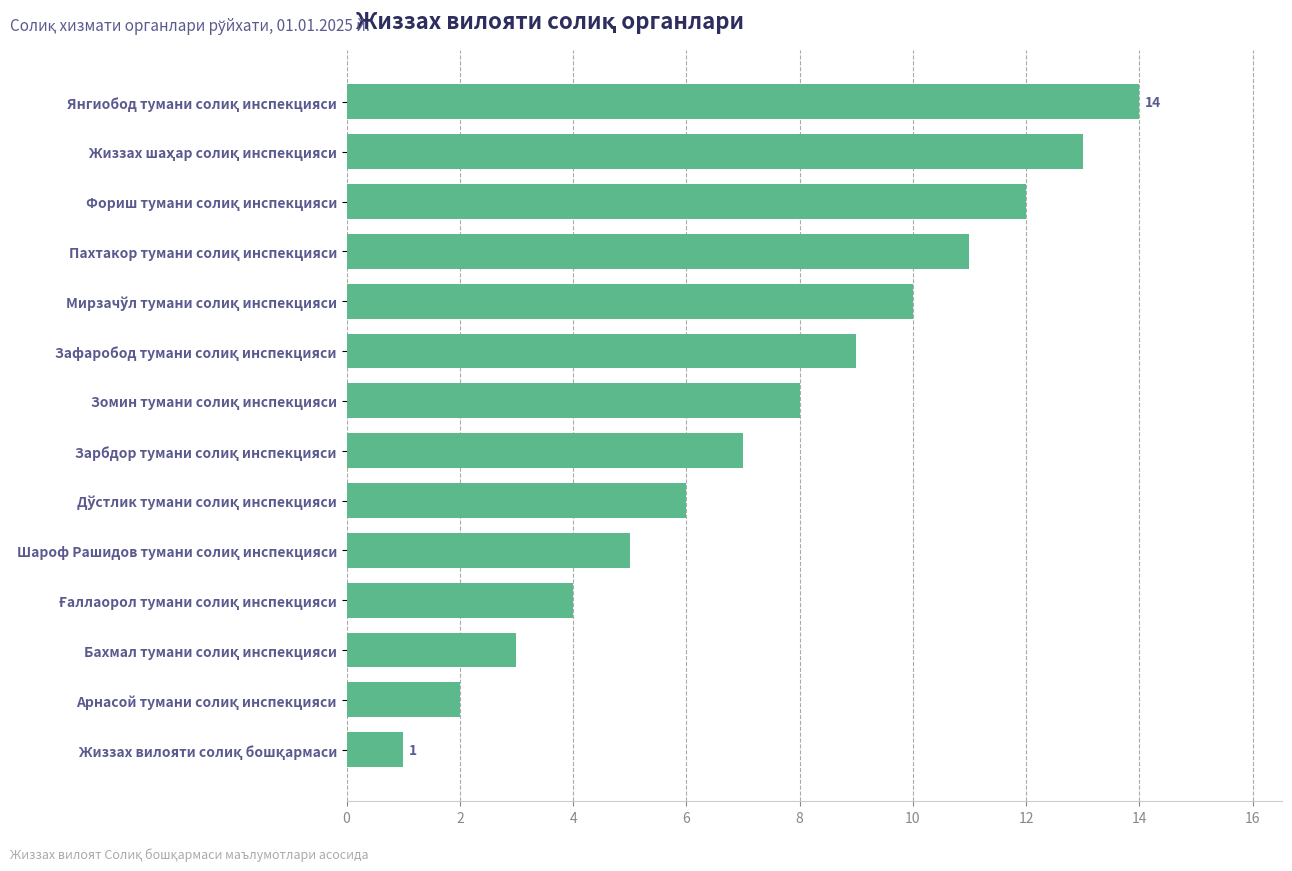

What is the sum of all values?

105